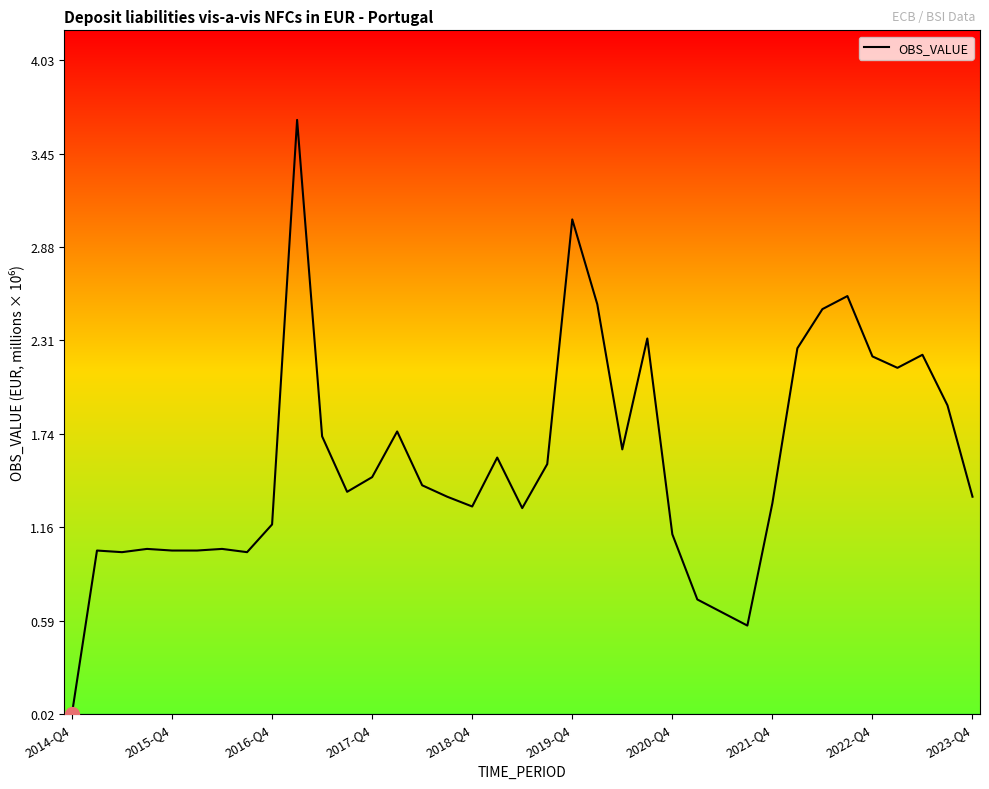

What is the difference between the maximum and minimum values?

3.6